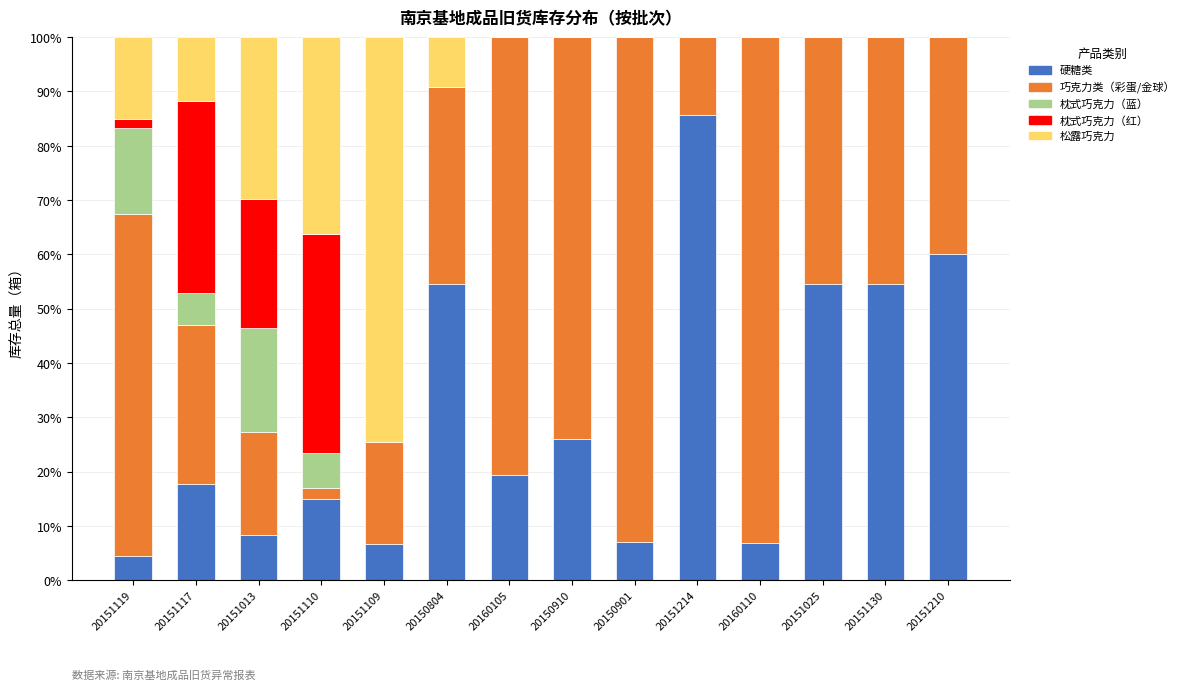

Is it true that 硬糖类 equals 6.5 at 20151117?

False